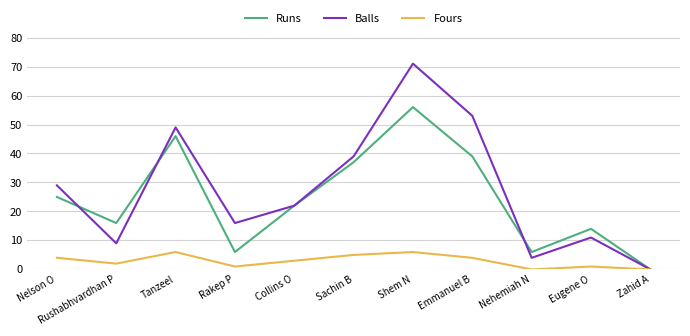

Where does the Fours series first go above 3?

Nelson O